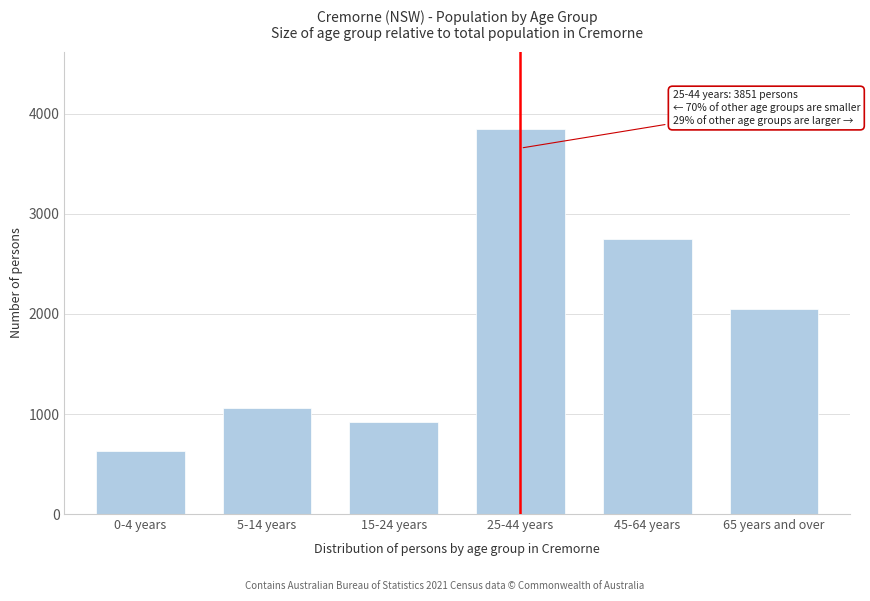

Reading left to right, extract all data points from this chart.

631	1063	919	3851	2754	2048